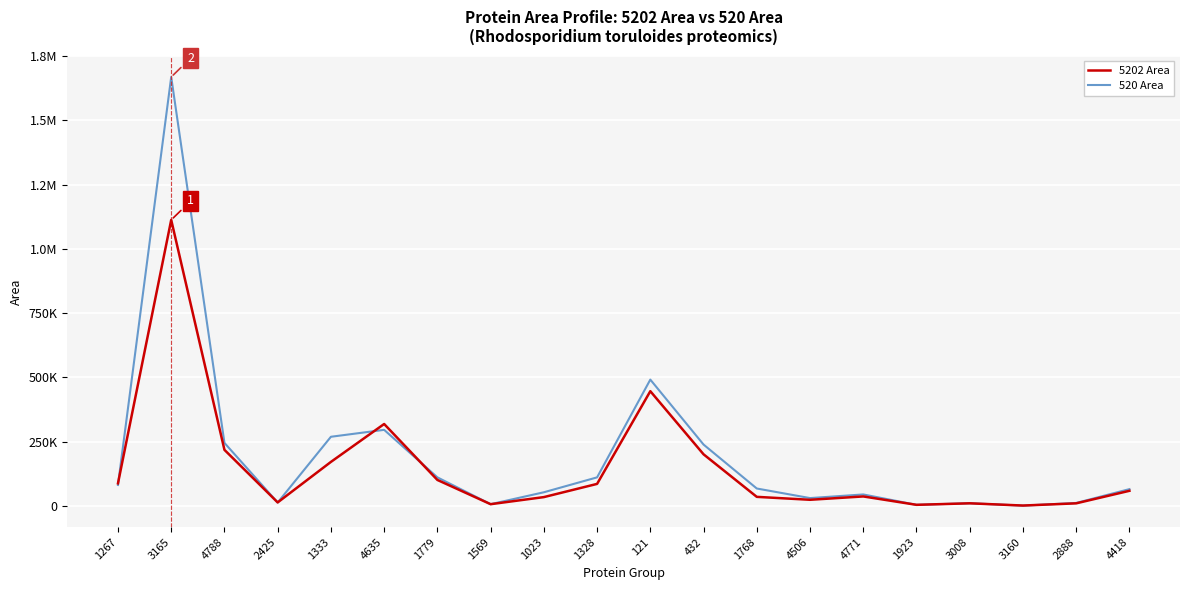

List the series in order of their overall mean, lowest first.

5202 Area, 520 Area